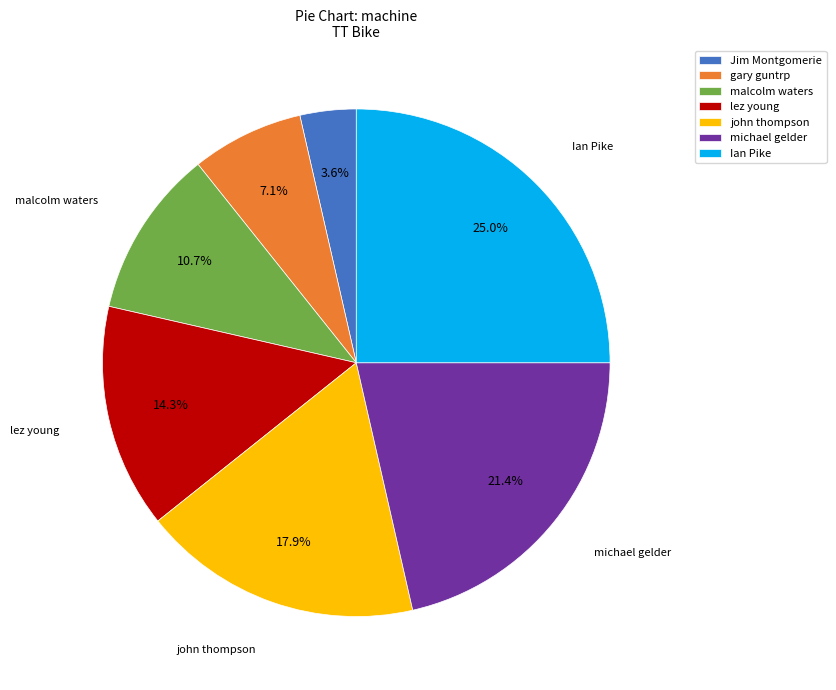

Rank the categories by value from highest to lowest.

Ian Pike, michael gelder, john thompson, lez young, malcolm waters, gary guntrp, Jim Montgomerie